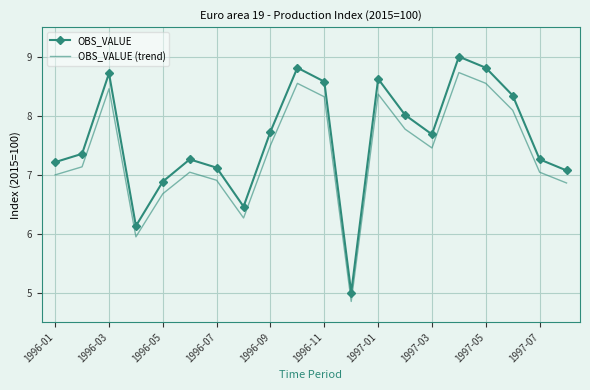

List the series in order of their overall mean, highest first.

OBS_VALUE, OBS_VALUE (trend)